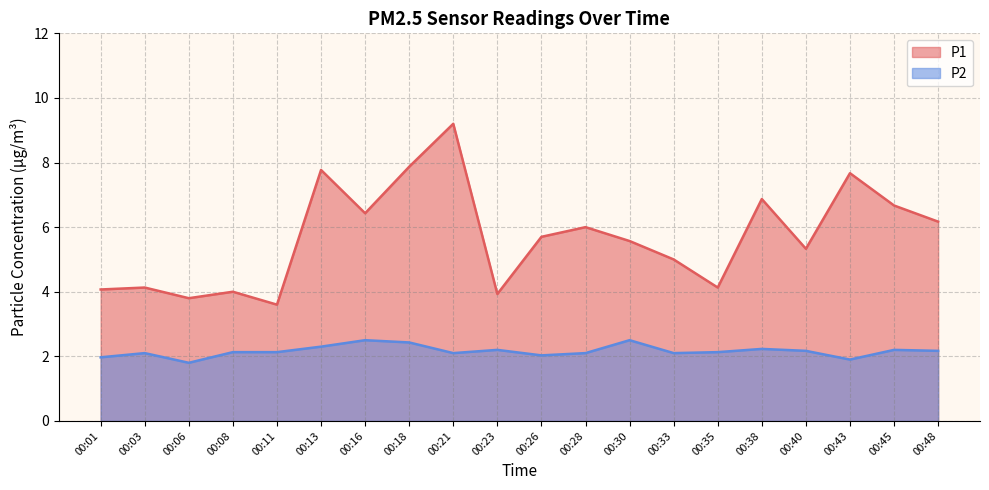

How many lines are shown in the chart?

2